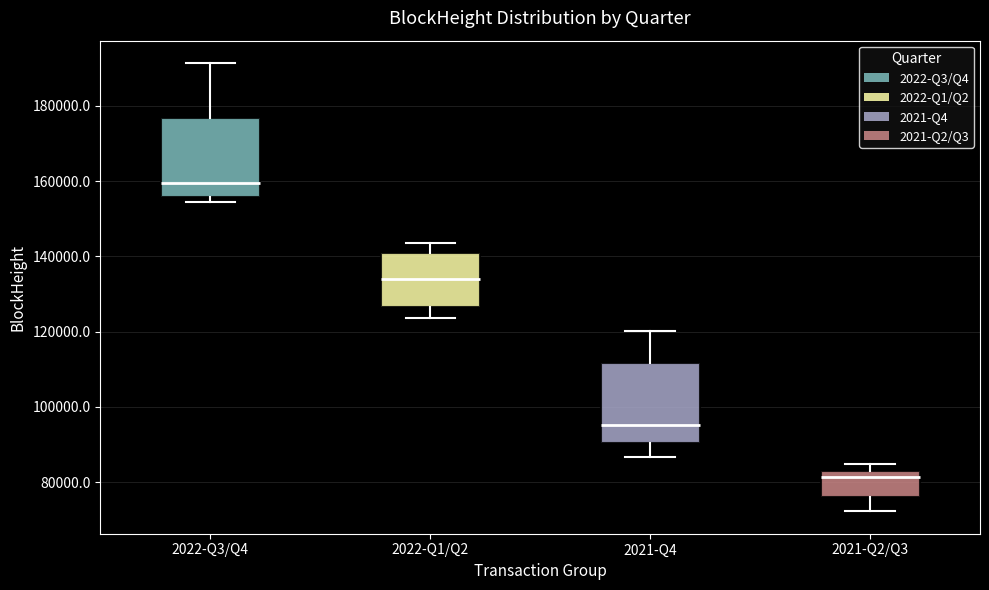

Which box's median line is the lowest?

2021-Q2/Q3